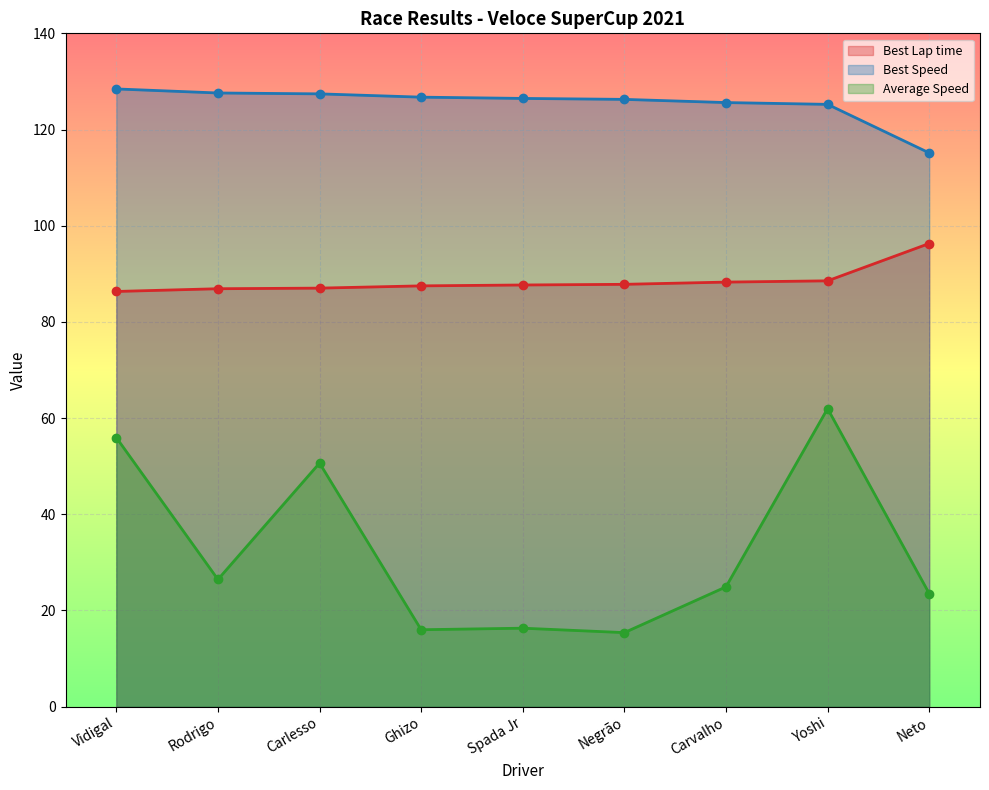

Rank the series at Ghizo from highest to lowest value.

Best Speed, Best Lap time, Average Speed